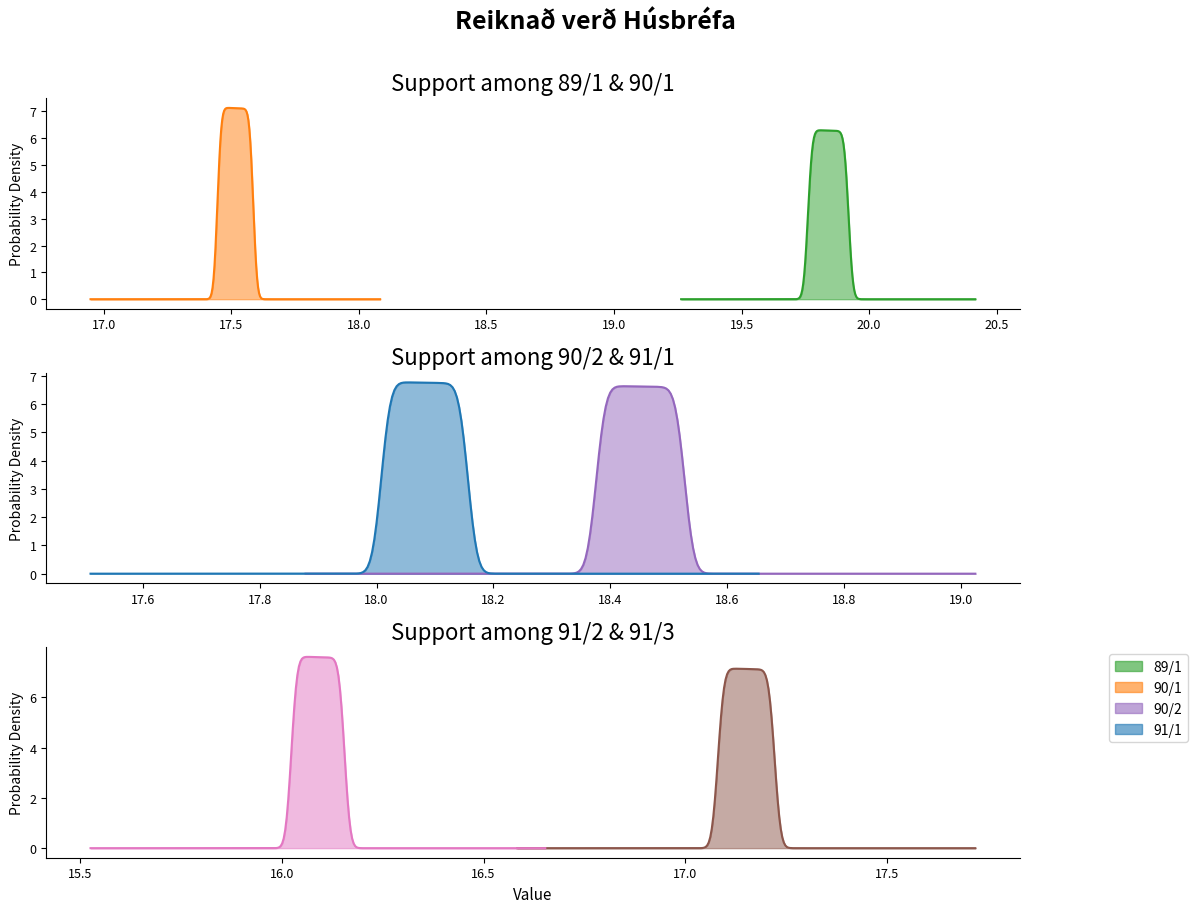

What is the value of the 91/1 point at the 22nd from the left?

18.1